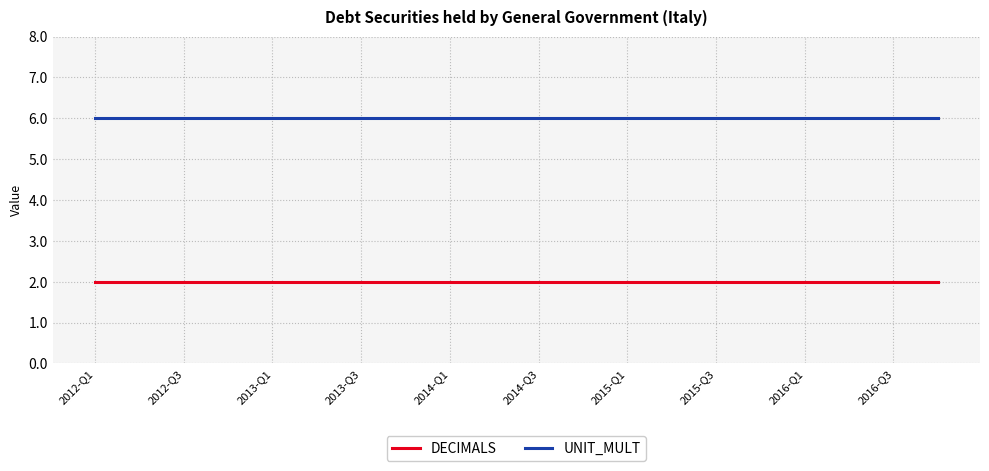

How many lines are shown in the chart?

2